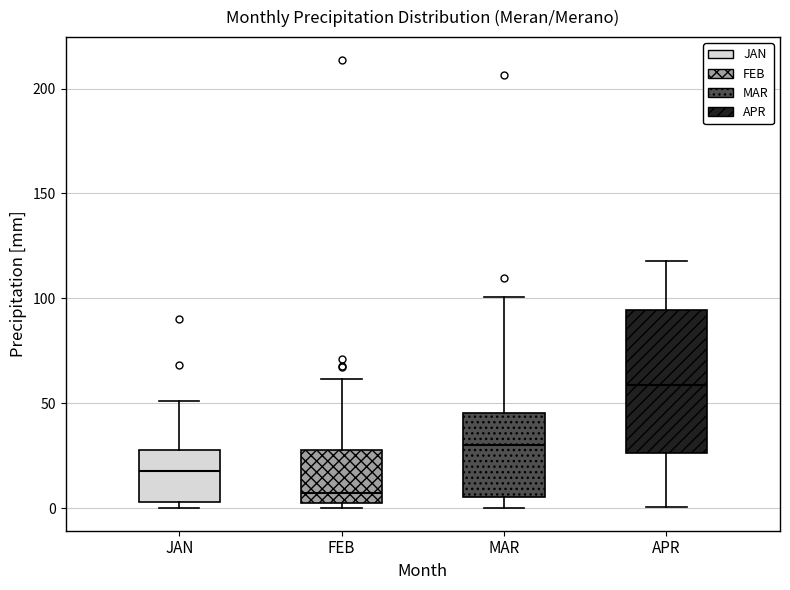

Comparing the boxes themselves (not the whiskers), which one is the tallest?

APR